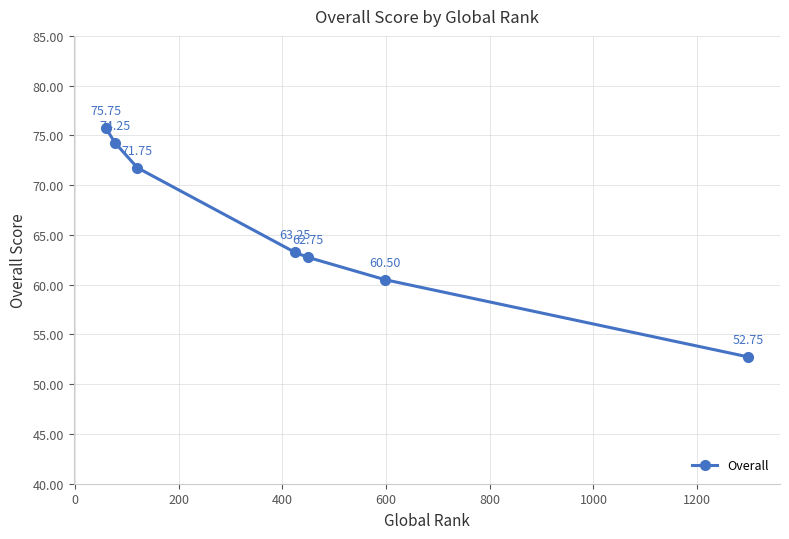

What is the difference between the maximum and minimum values?

23.0